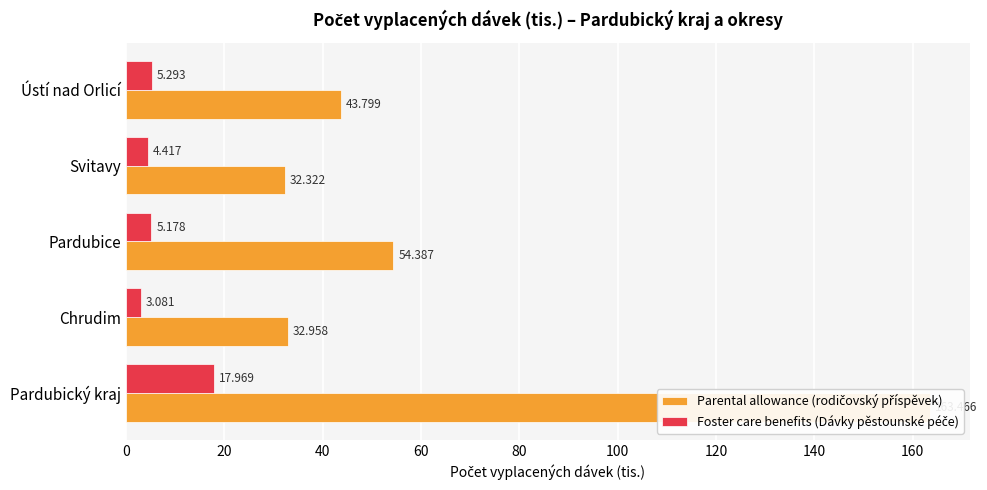

Are the bars horizontal?

Yes